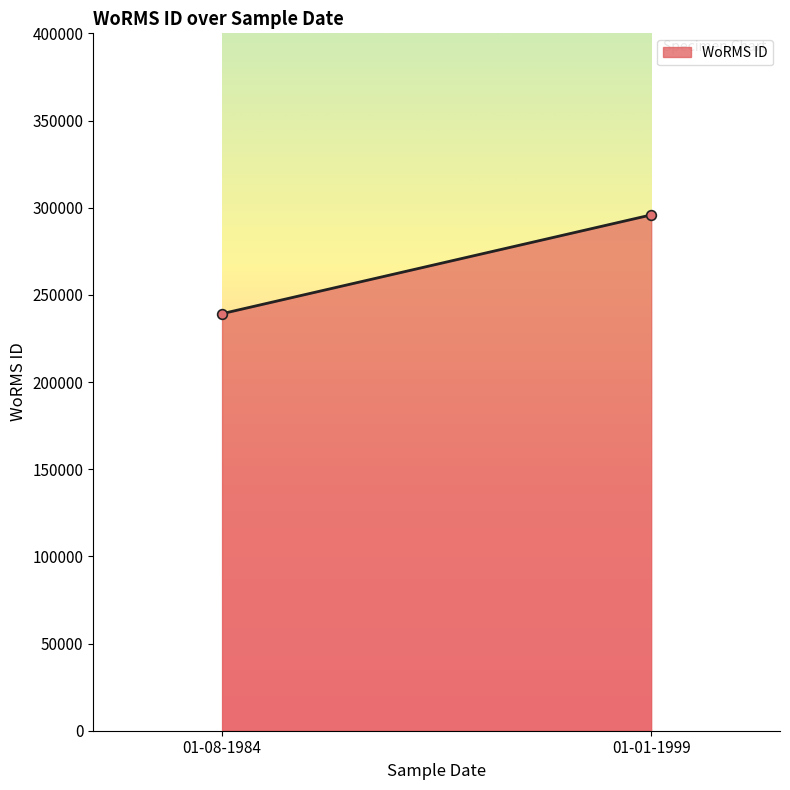

Reading left to right, extract all data points from this chart.

01-08-1984=239201	01-01-1999=295864